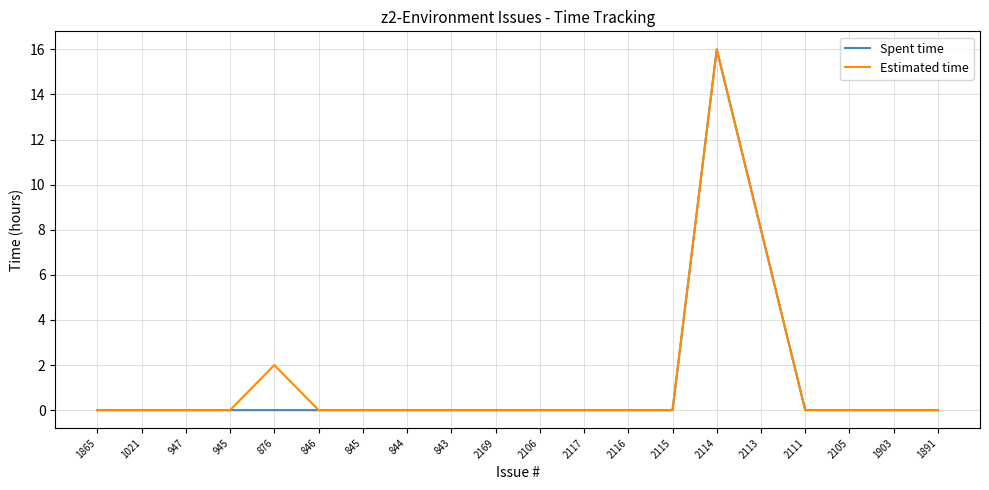

What position from the right is 844?

13